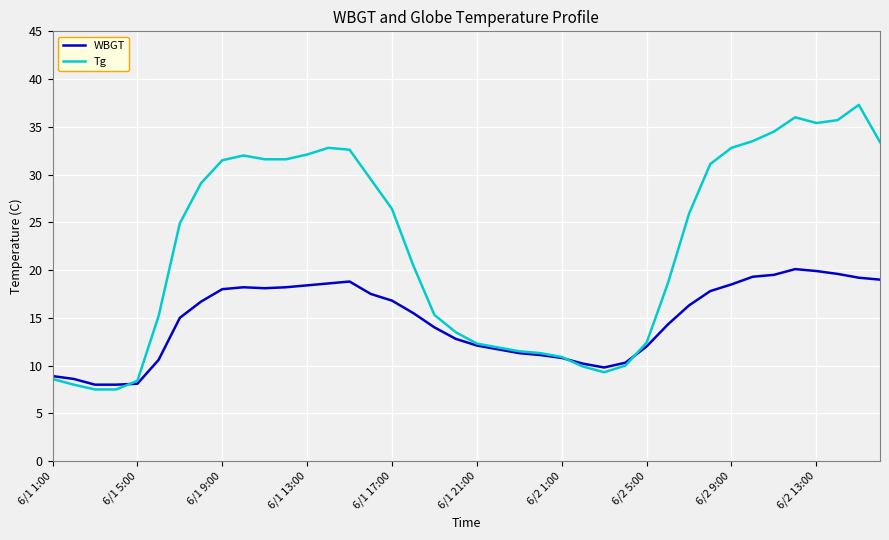

List the series in order of their overall mean, highest first.

Tg, WBGT